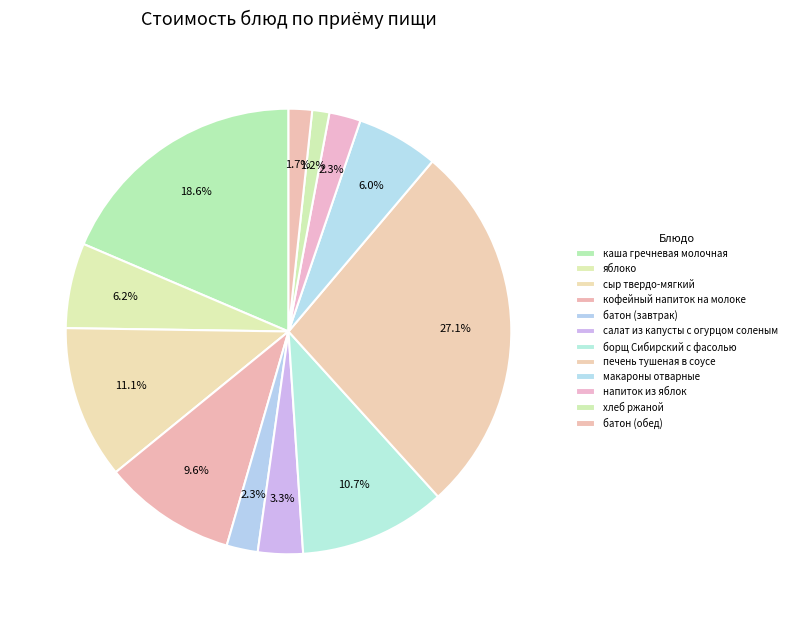

To the nearest percent, what percentage of the pie is кофейный напиток на молоке?

10%